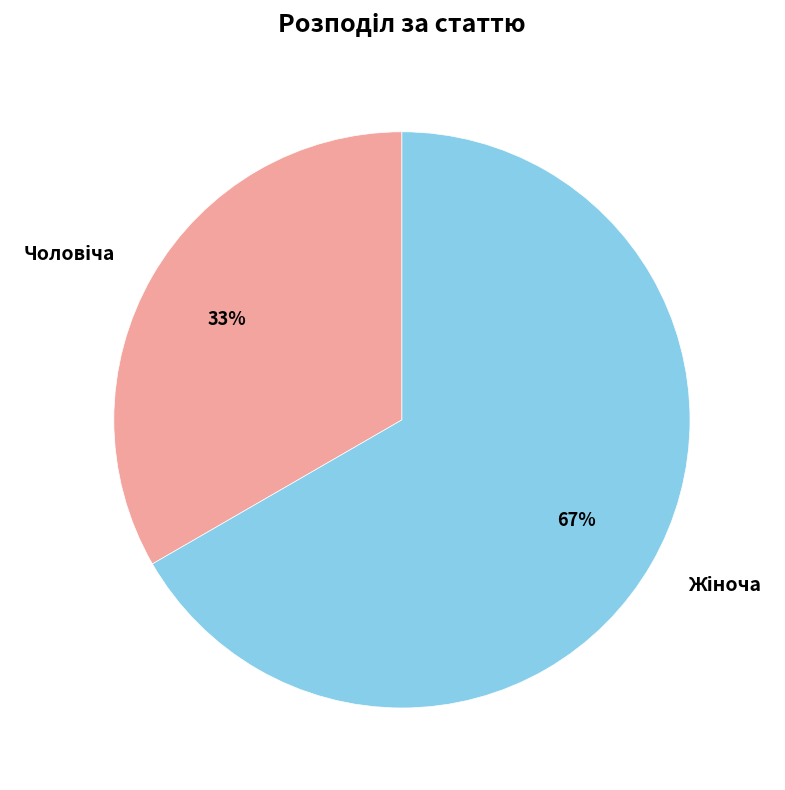

Is there a majority slice in this chart?

Yes